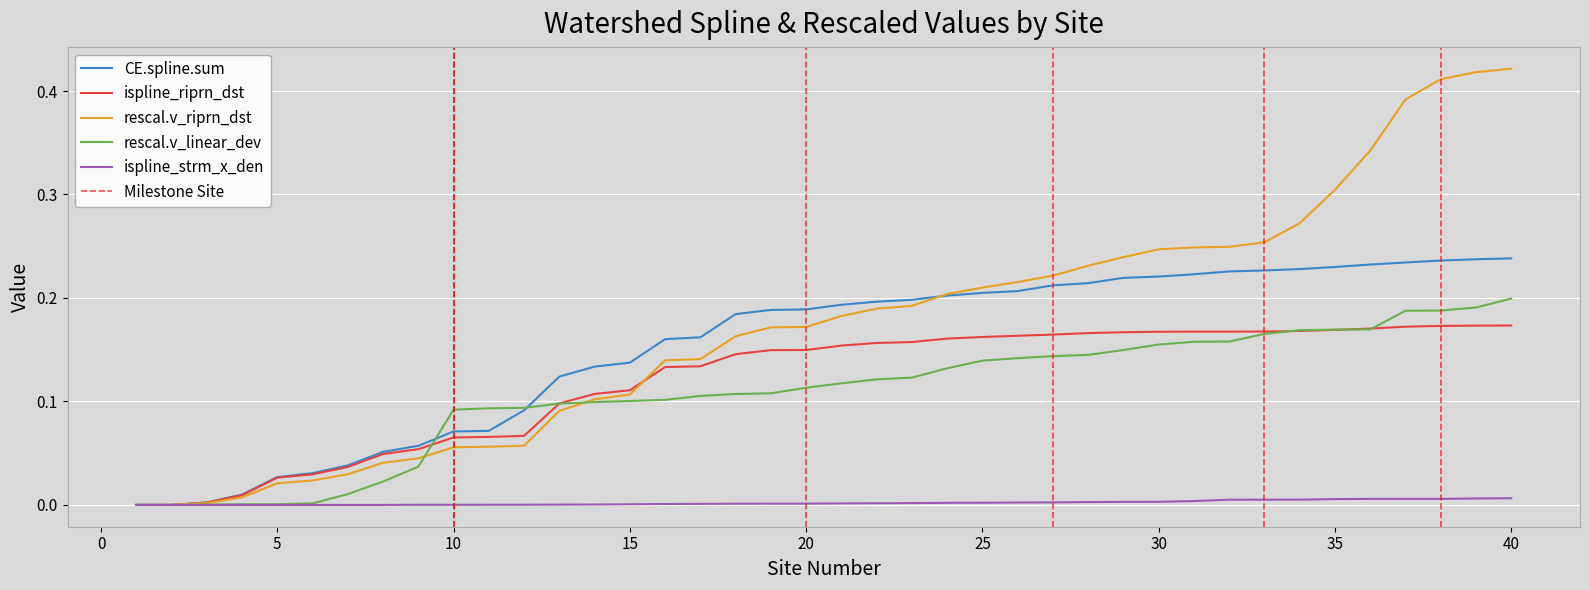

Where is CE.spline.sum nearest to the value 0?

1